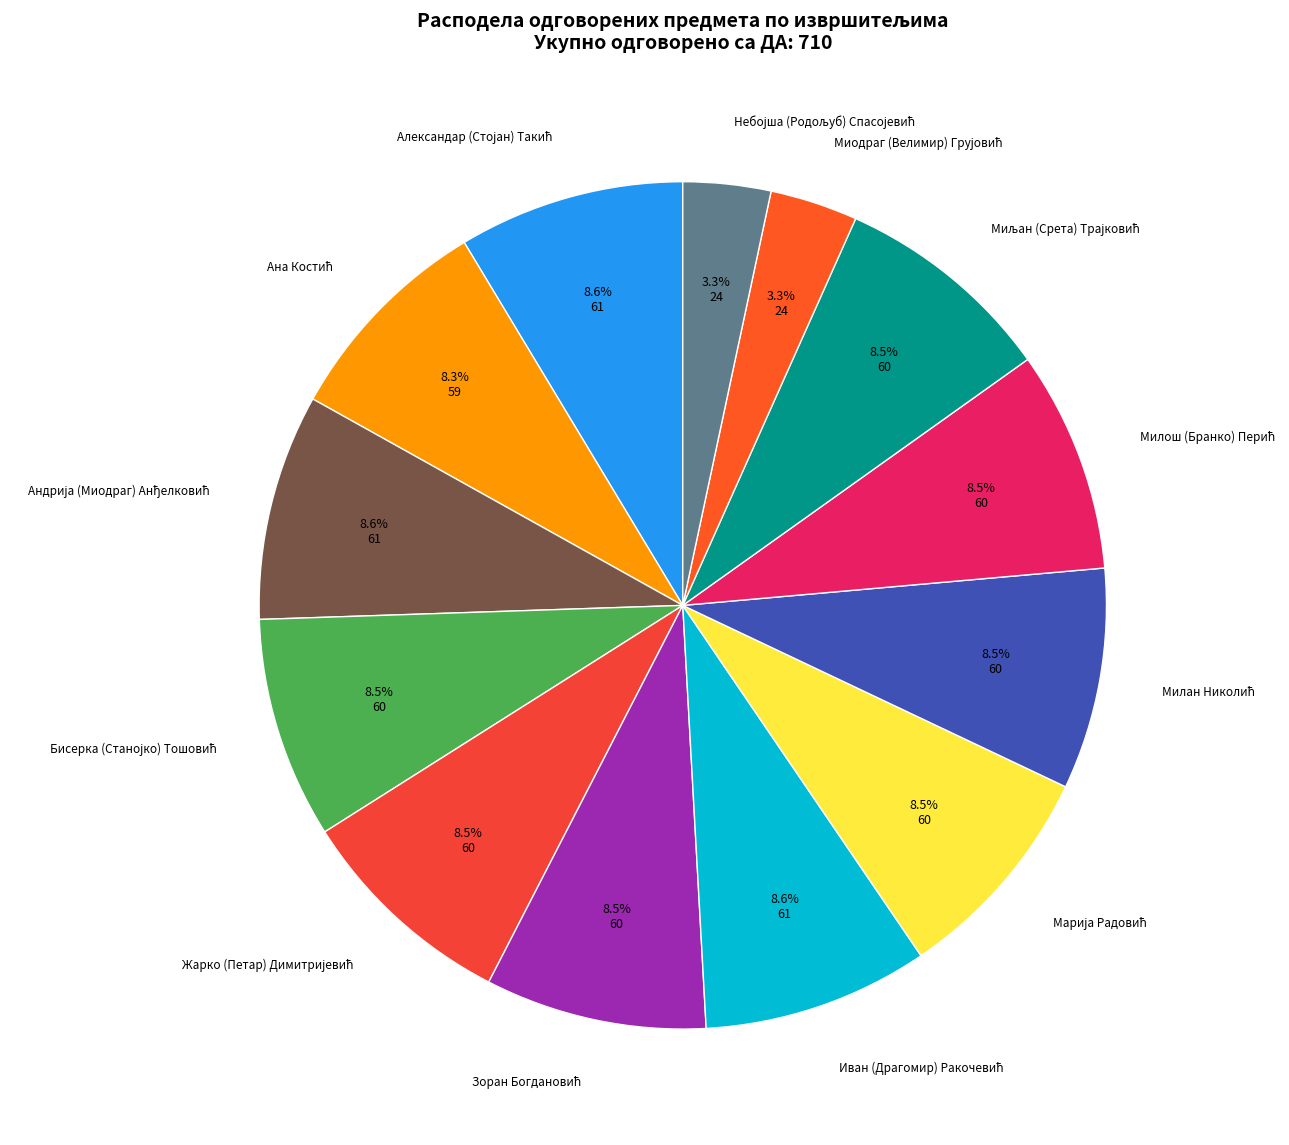

Count the number of slices in the pie.

13